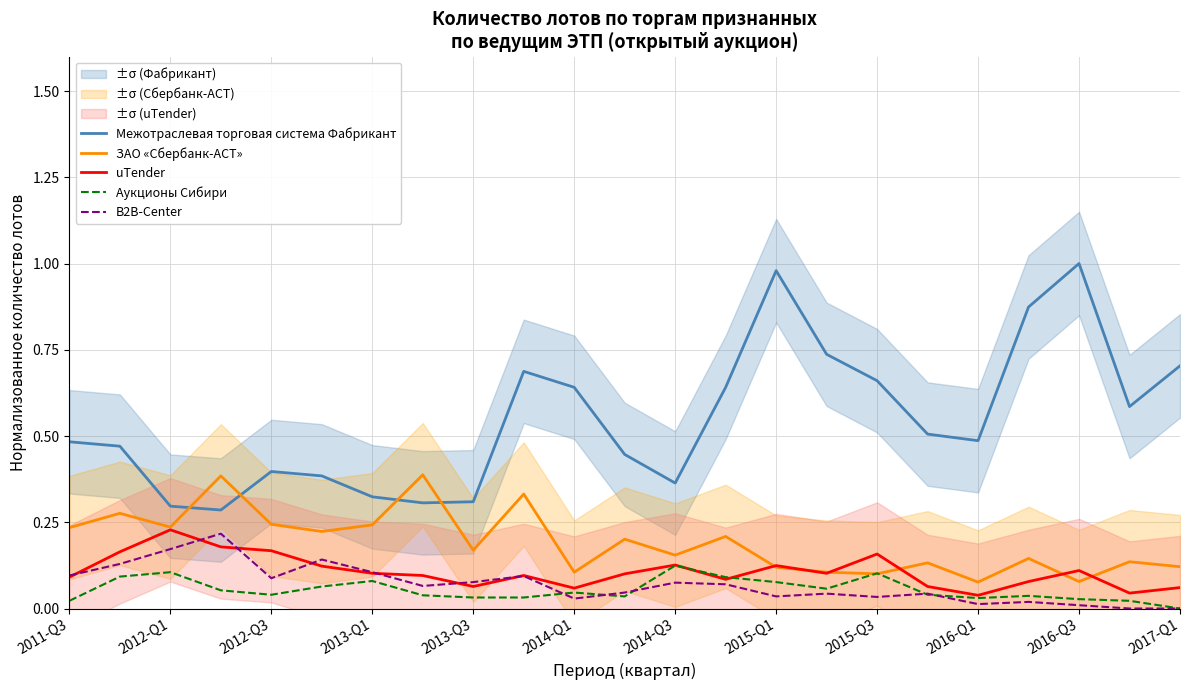

Does the chart display data point markers on the line(s)?

No